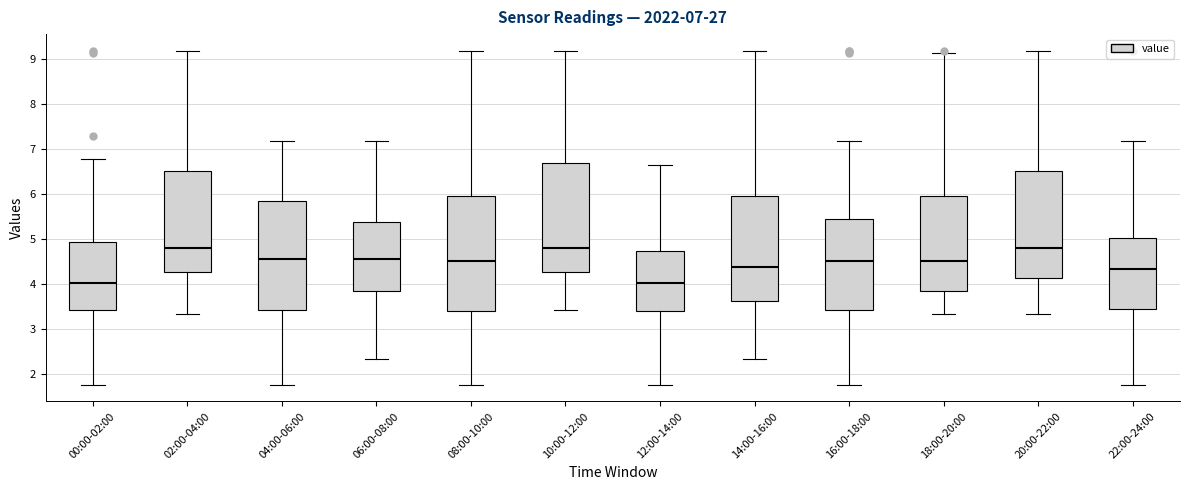

Comparing the boxes themselves (not the whiskers), which one is the tallest?

08:00-10:00